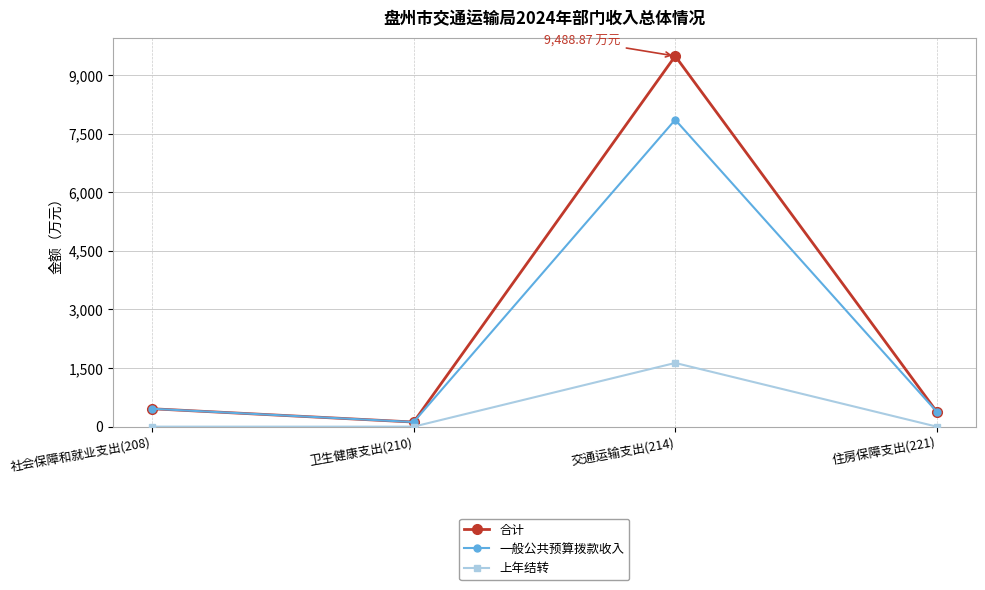

How many series are shown in this chart?

3